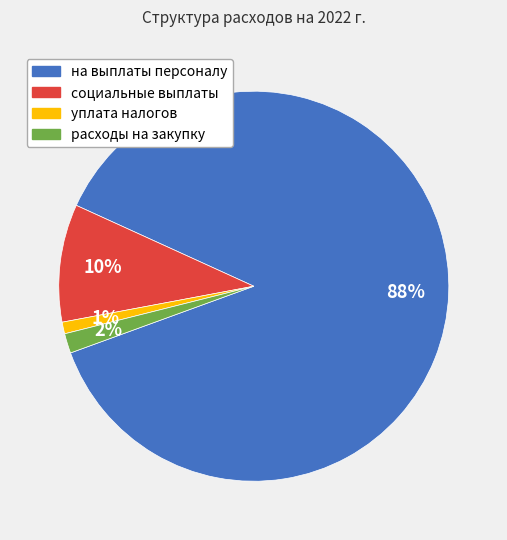

To the nearest percent, what portion does уплата налогов represent?

1%